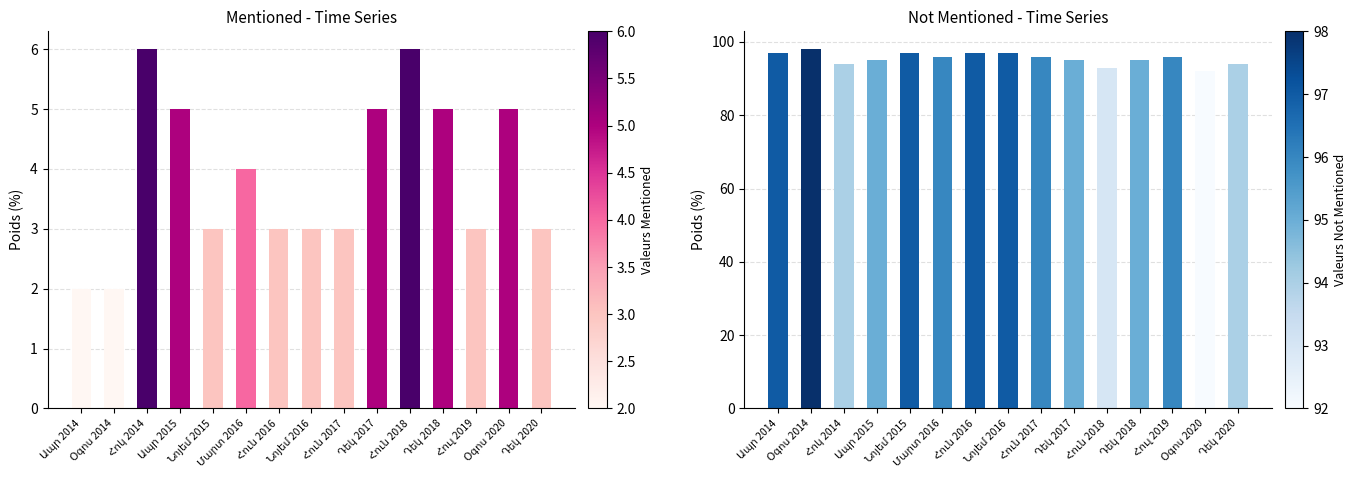

What is the difference between the maximum and minimum values in the Mentioned series?

4